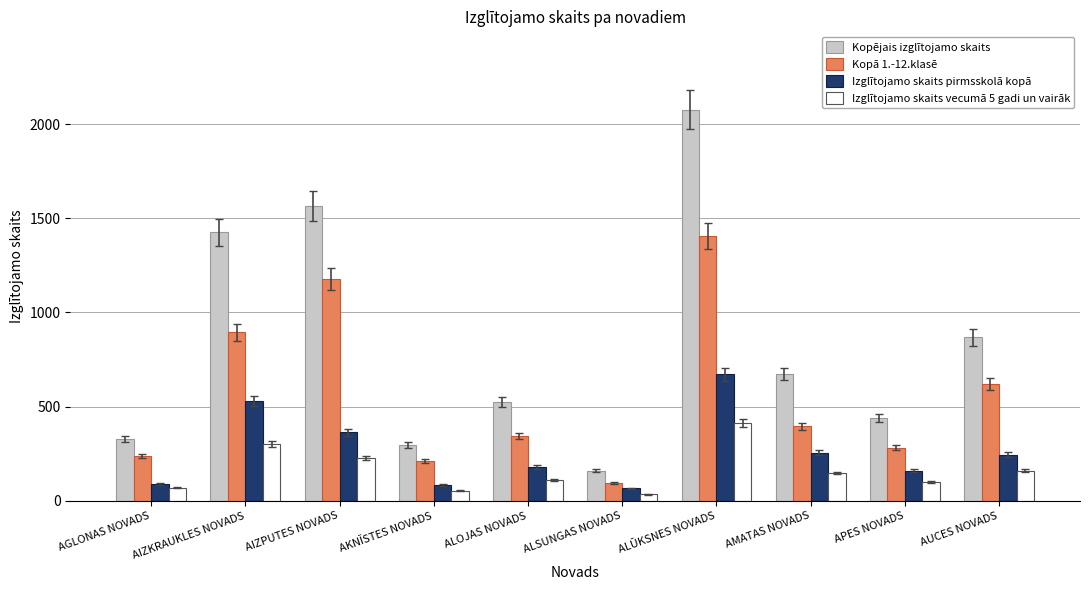

Rank the series at AIZKRAUKLES NOVADS from lowest to highest value.

Izglītojamo skaits vecumā 5 gadi un vairāk, Izglītojamo skaits pirmsskolā kopā, Kopā 1.-12.klasē, Kopējais izglītojamo skaits